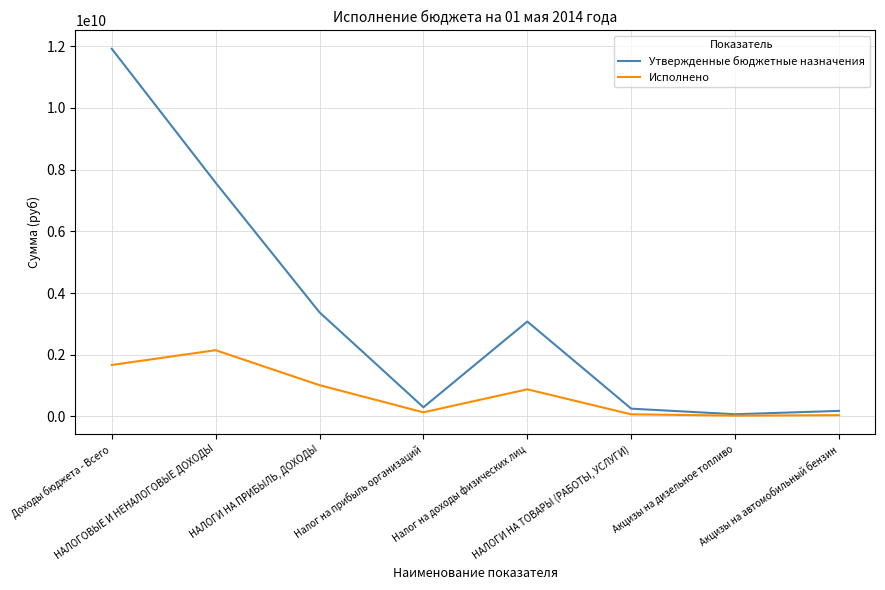

Which series has the widest spread of values?

Утвержденные бюджетные назначения